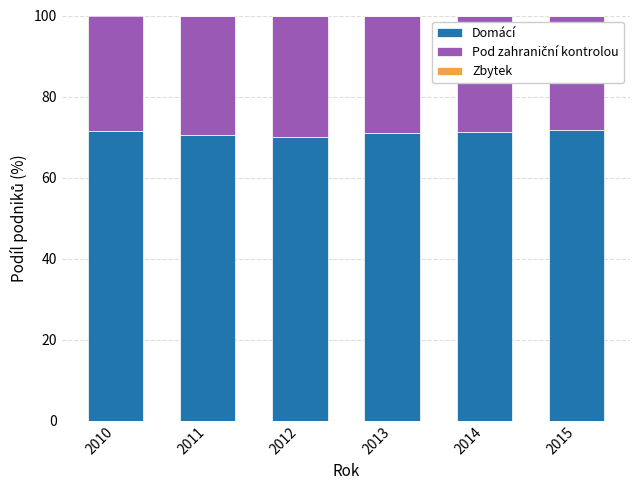

Are the bars horizontal?

No